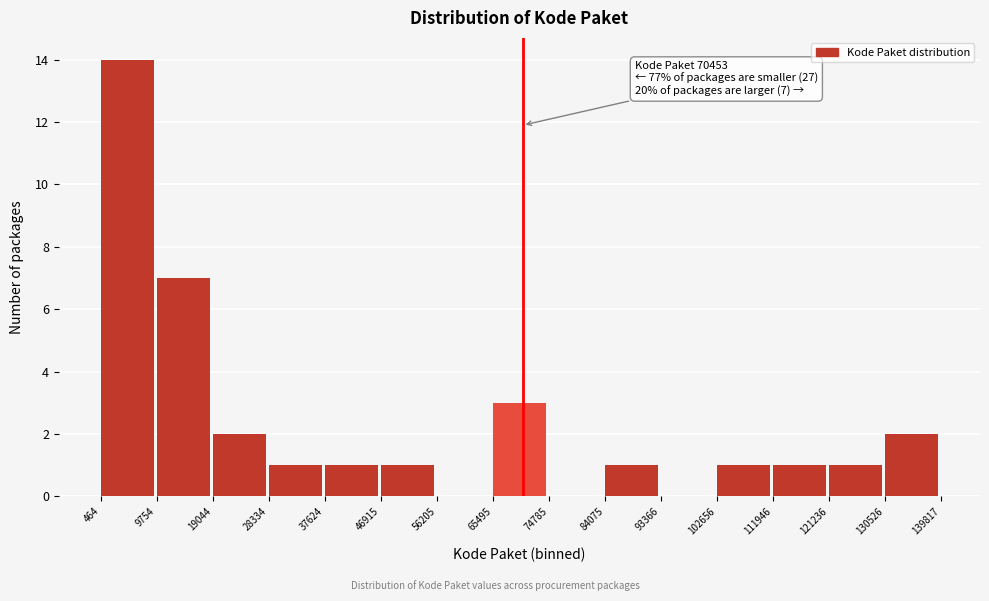

Over which range of the x-axis is the bar tallest?

464 to 9754